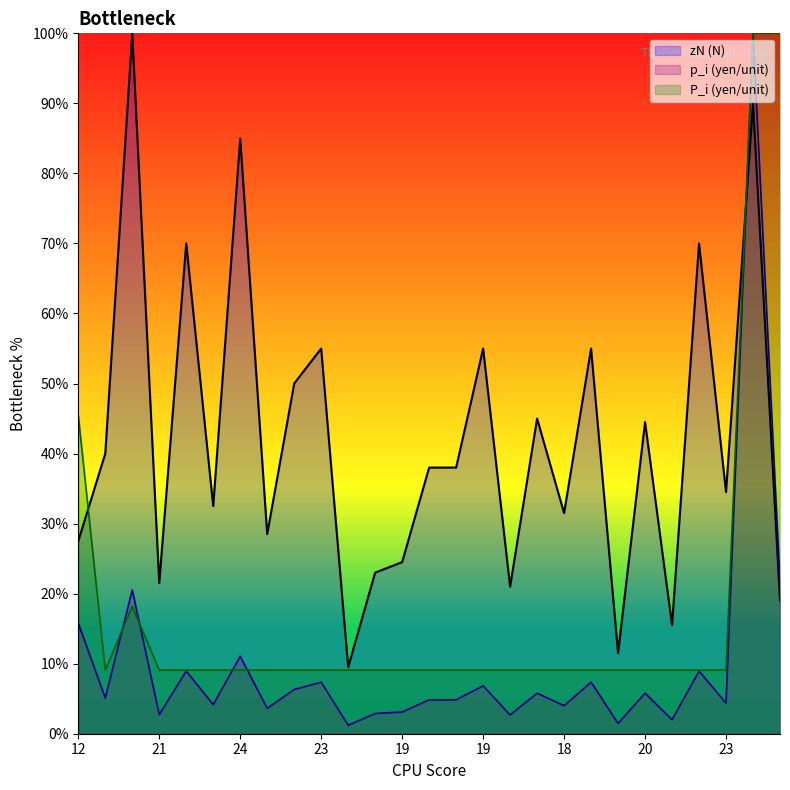

What is the difference between the p_i (yen/unit) values at 19 and 23?

2.2